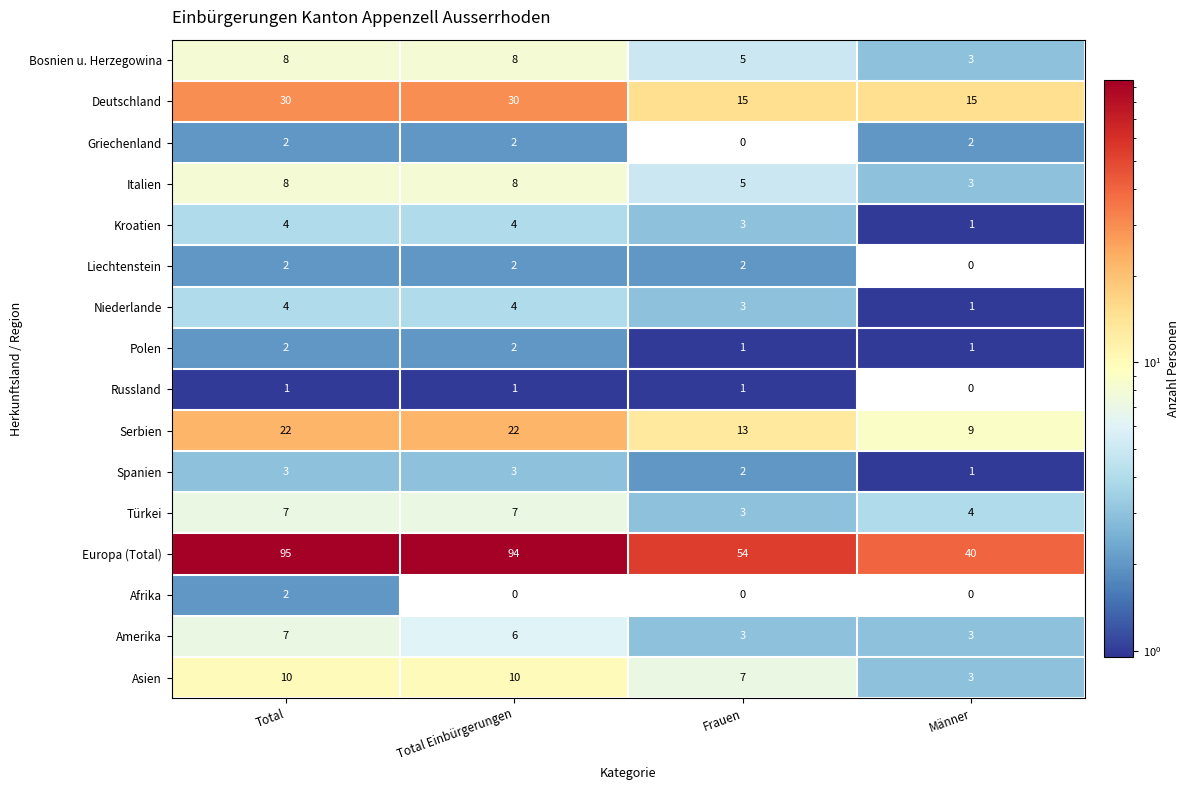

What is the sum of all Bosnien u. Herzegowina values?

24